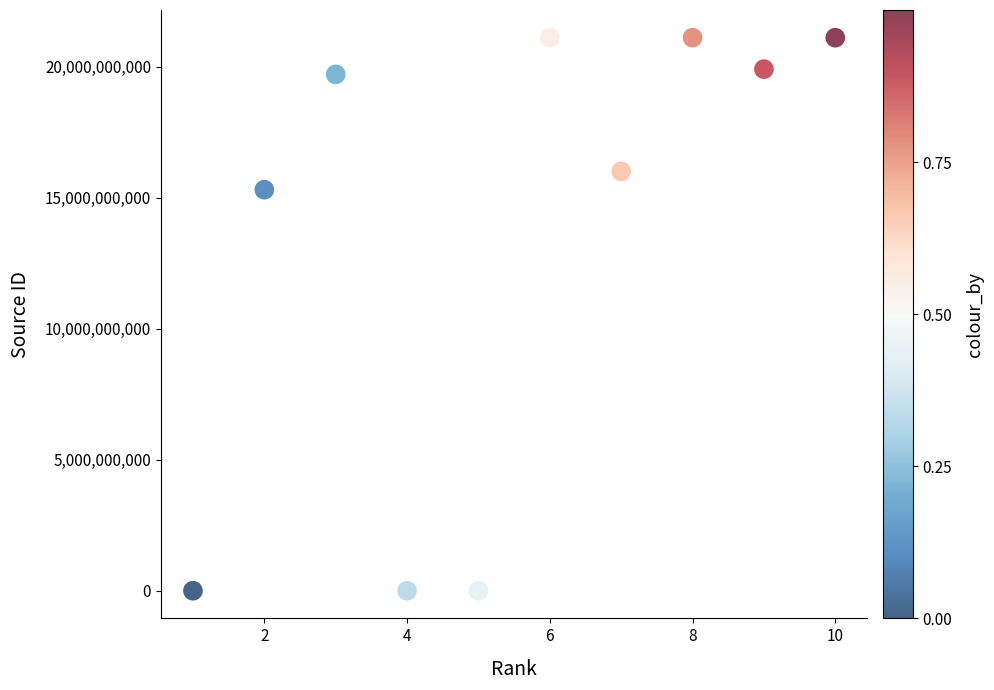

What Y value in the scatter plot is closest to 10550569532?

15300154836